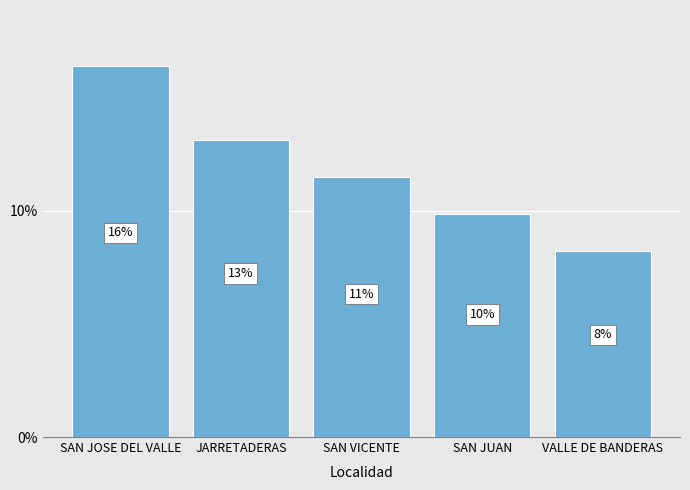

Reading left to right, transcribe all the data shown in this chart.

SAN JOSE DEL VALLE=16.4	JARRETADERAS=13.1	SAN VICENTE=11.5	SAN JUAN=9.8	VALLE DE BANDERAS=8.2